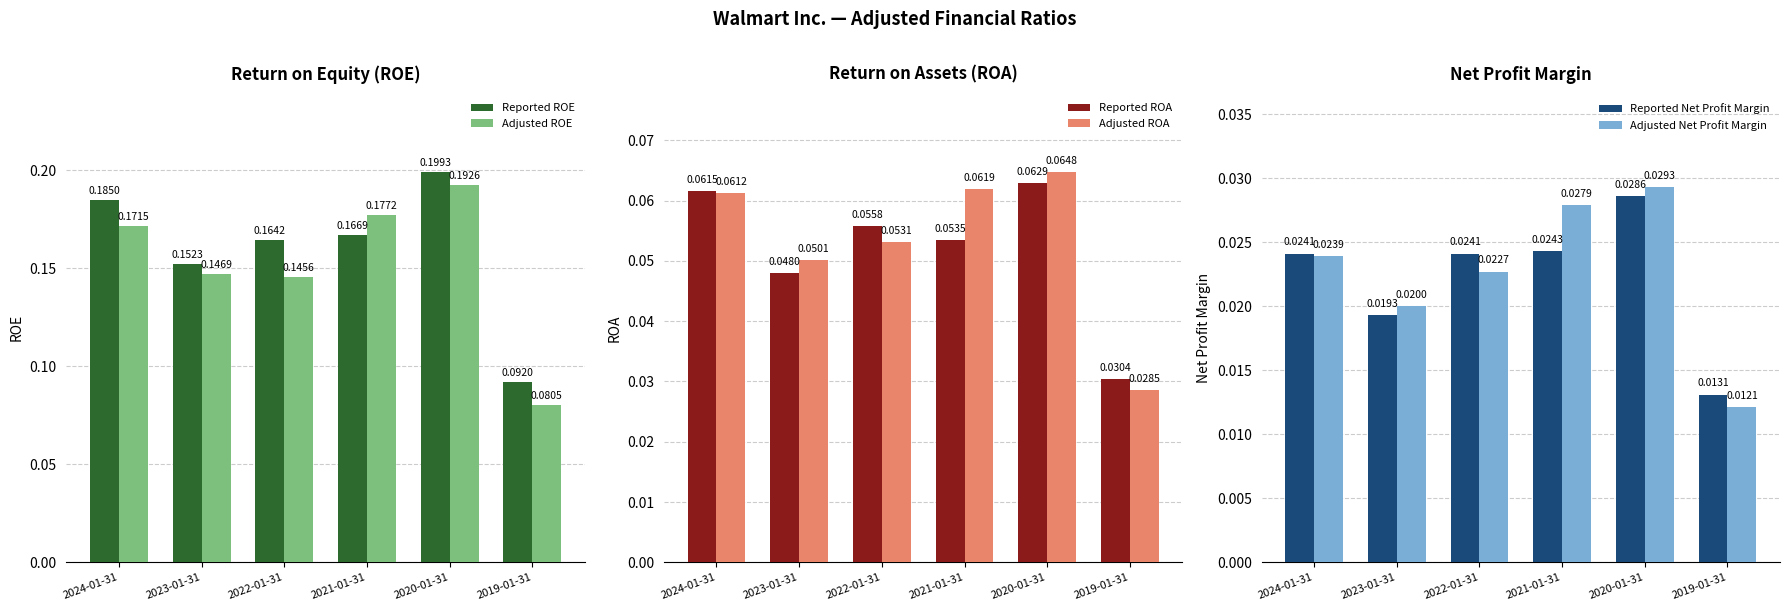

What is the sum of the Adjusted ROE values at 2022-01-31 and 2021-01-31?

0.3